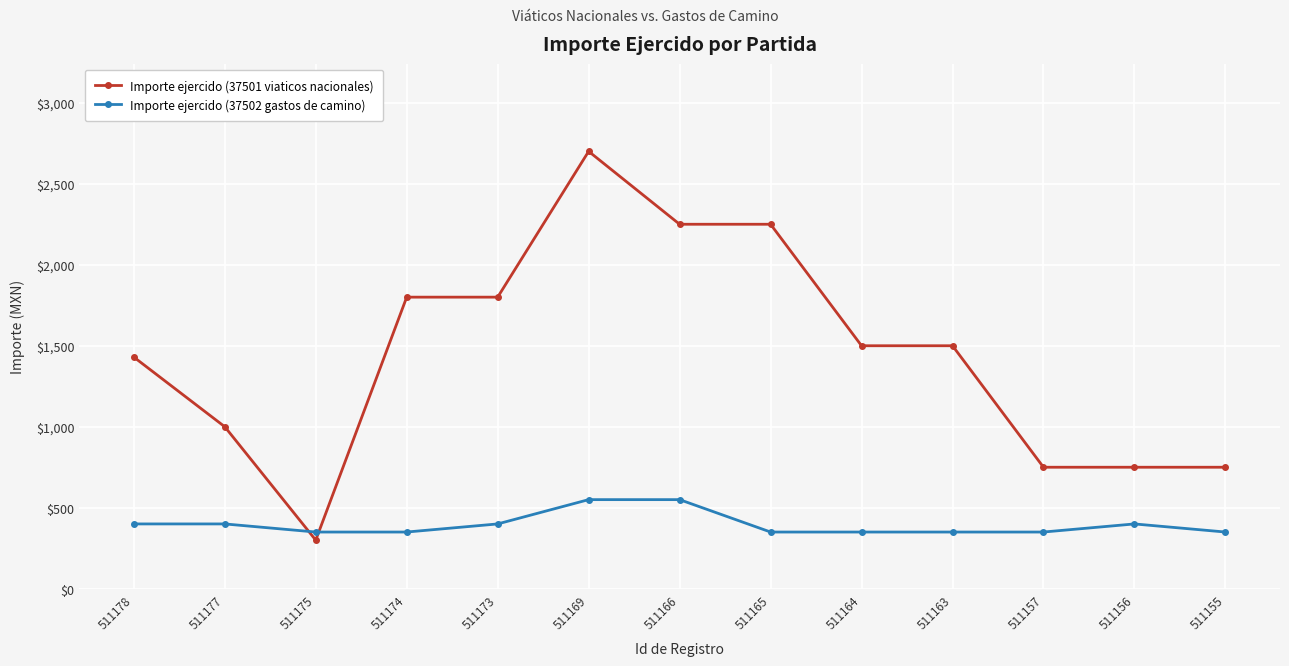

What is the spread (max minus min) of values at 511169?

2150